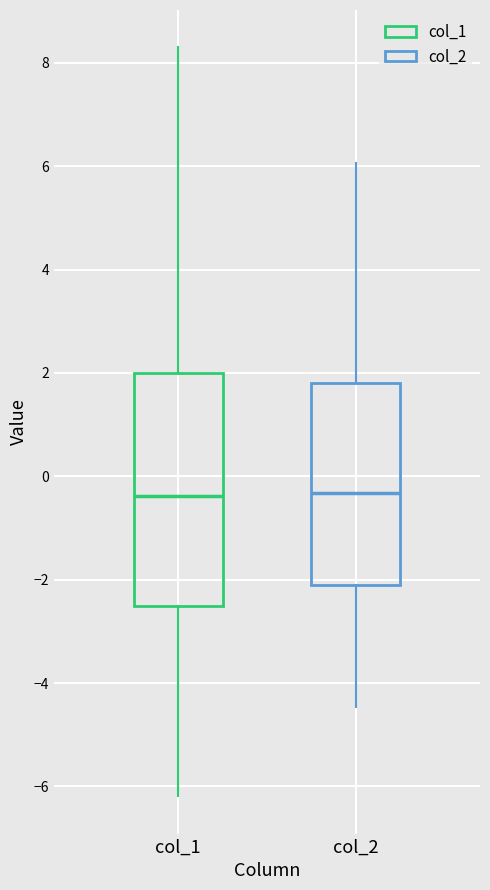

Reading left to right, transcribe this box plot: for each box, give where its median line is, the range the box spans, and where its two whiskers end, as read against the y-axis. The values are not printed on the chart, so give them approximately, as read against the axis.

col_1: median -0.4, box -2.6 to 2.0, whiskers -6.2 to 8.2
col_2: median -0.4, box -2.0 to 1.8, whiskers -4.4 to 6.0